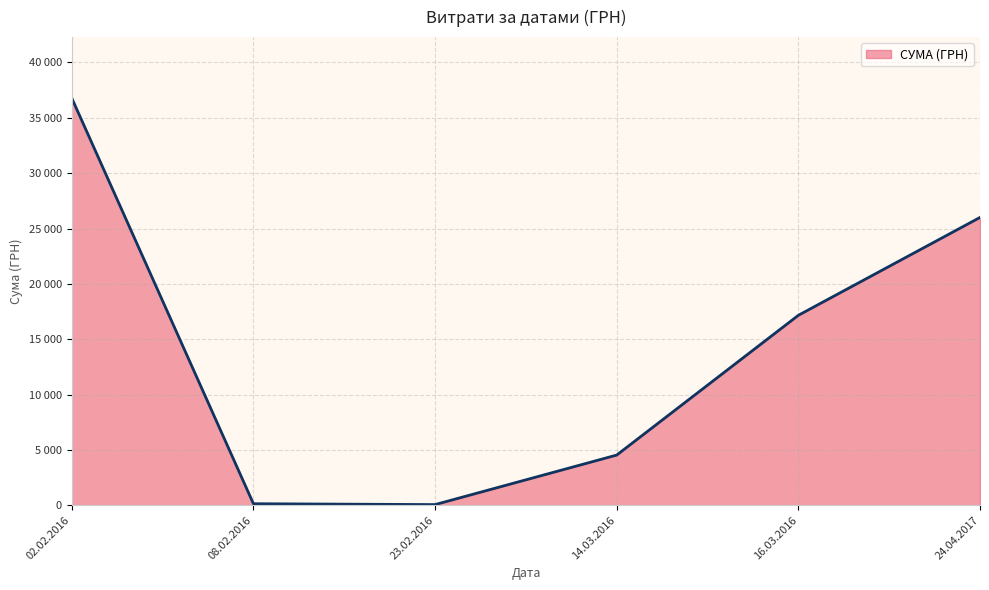

What is the smallest value displayed?

58.1